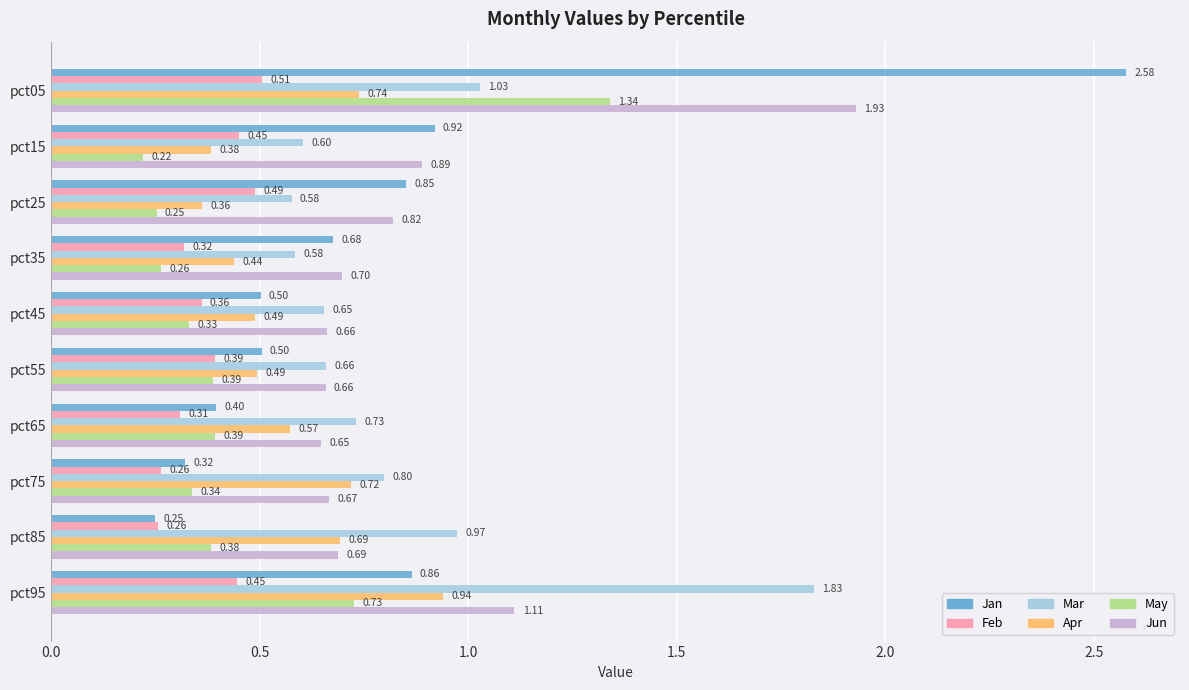

What is the average value of the May series?

0.5